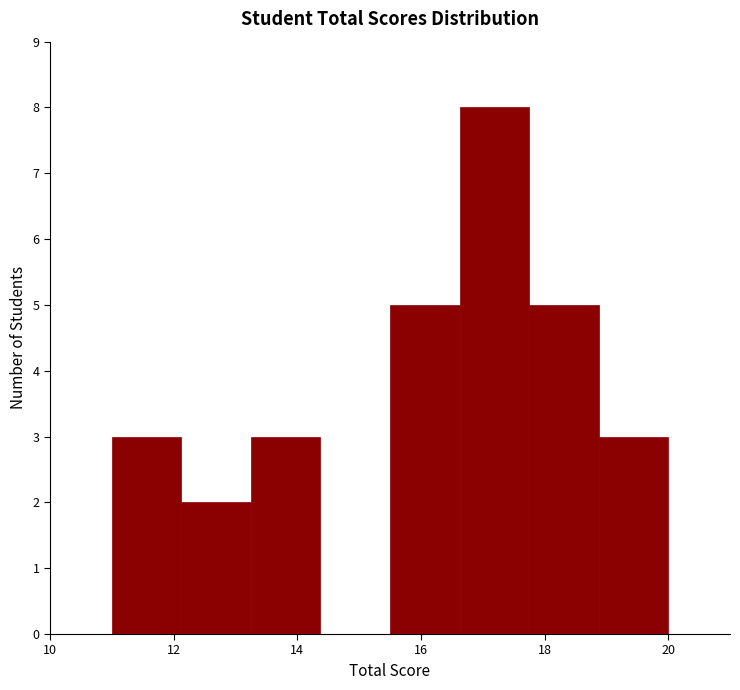

Reading left to right, transcribe this chart: for each bar, give the range it covers on the x-axis and its height. Neither the bar edges nor the heights are printed on the chart, so give them approximately, as read against the axes.

11.0 to 12.2: 3
12.2 to 13.2: 2
13.2 to 14.4: 3
14.4 to 15.6: 0
15.6 to 16.6: 5
16.6 to 17.8: 8
17.8 to 18.8: 5
18.8 to 20.0: 3